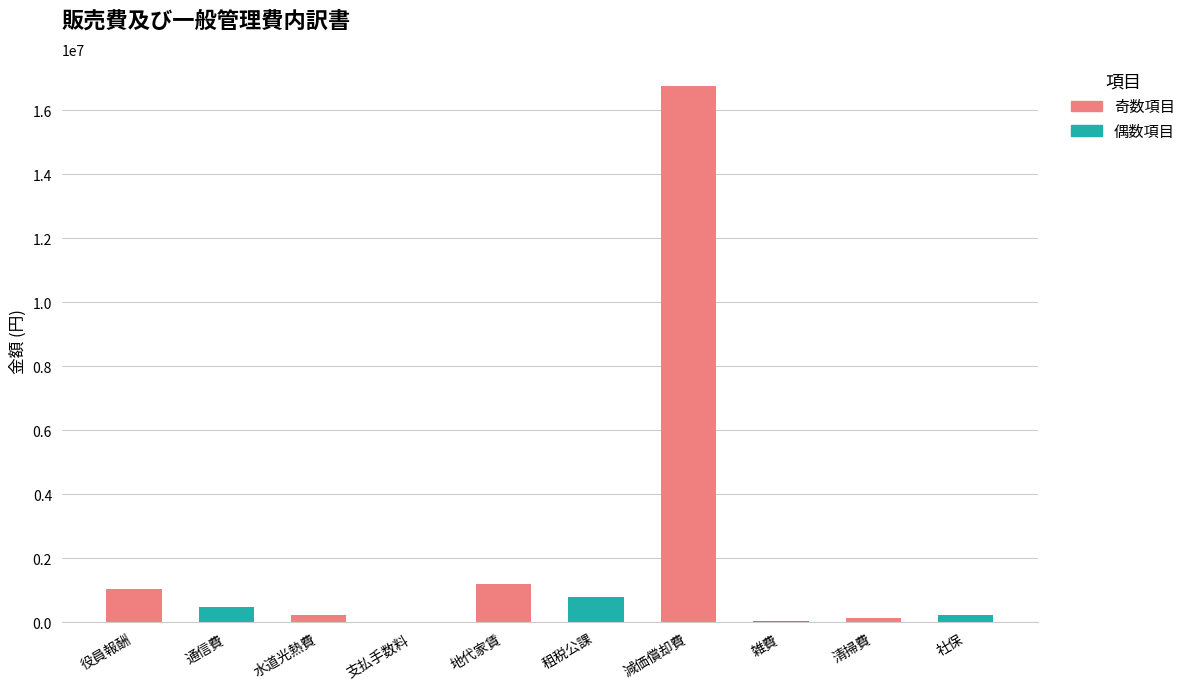

At which label is the value closest to 8388372?

地代家賃